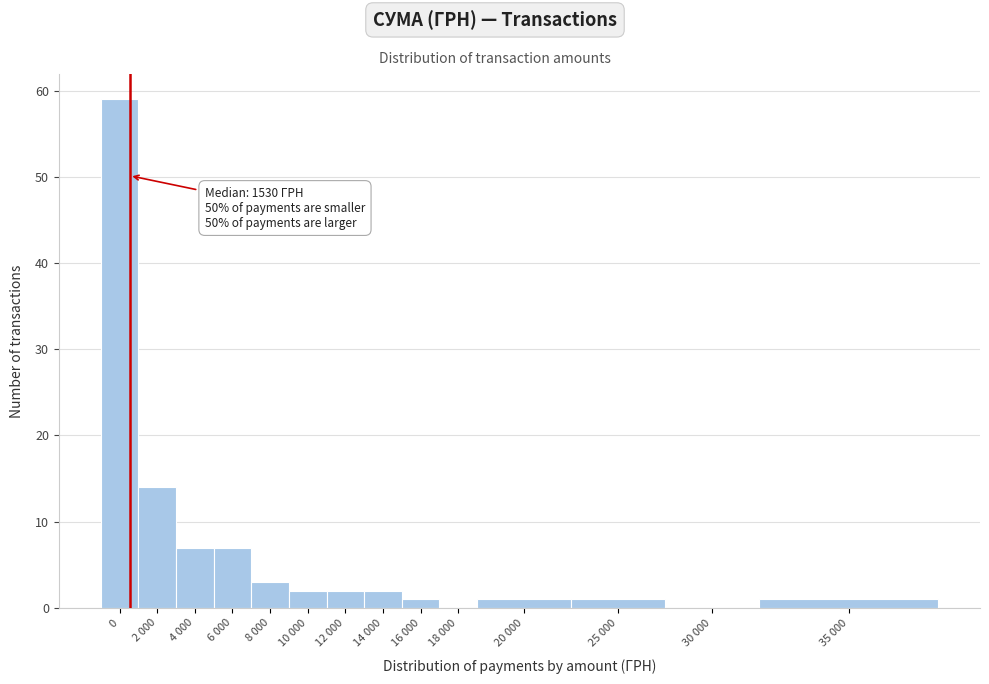

Reading left to right, list all the values displayed in this chart.

0=59	2 000=14	4 000=7	6 000=7	8 000=3	10 000=2	12 000=2	14 000=2	16 000=1	18 000=0	20 000=1	25 000=1	30 000=0	35 000=1